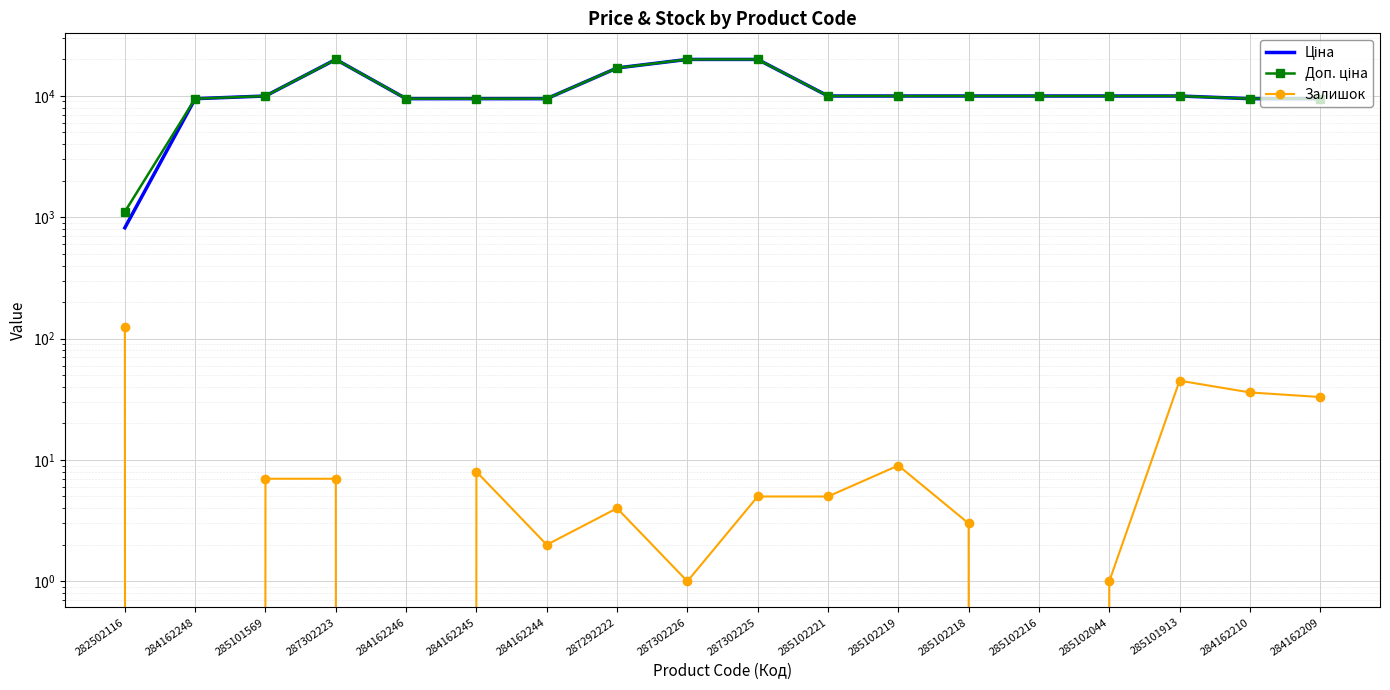

Reading left to right, what are all the values shown in this chart?

Ціна: 282502116=818.5	284162248=9480.1	285101569=9975.0	287302223=19964.2	284162246=9480.1	284162245=9480.1	284162244=9480.1	287292222=16976.3	287302226=19964.2	287302225=19964.2	285102221=9975.0	285102219=9975.0	285102218=9975.0	285102216=9975.0	285102044=9975.0	285101913=9975.0	284162210=9480.1	284162209=9480.1
Доп. ціна: 282502116=1109.2	284162248=9480.1	285101569=9975.0	287302223=19964.2	284162246=9480.1	284162245=9480.1	284162244=9480.1	287292222=16976.3	287302226=19964.2	287302225=19964.2	285102221=9975.0	285102219=9975.0	285102218=9975.0	285102216=9975.0	285102044=9975.0	285101913=9975.0	284162210=9480.1	284162209=9480.1
Залишок: 282502116=125.0	284162248=0.0	285101569=7.0	287302223=7.0	284162246=0.0	284162245=8.0	284162244=2.0	287292222=4.0	287302226=1.0	287302225=5.0	285102221=5.0	285102219=9.0	285102218=3.0	285102216=0.0	285102044=1.0	285101913=45.0	284162210=36.0	284162209=33.0